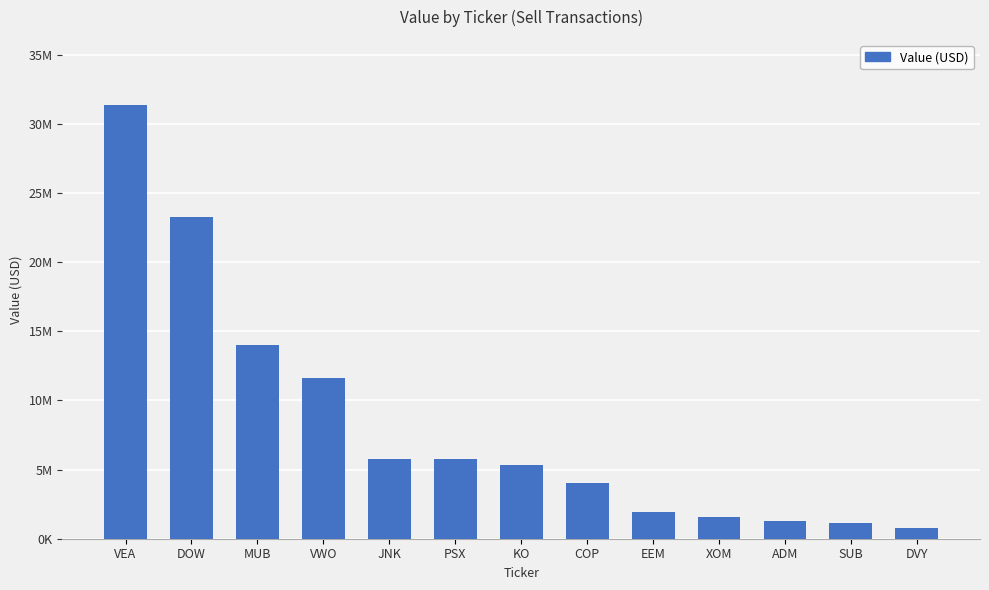

What is the difference between the maximum and second lowest values?

30236000